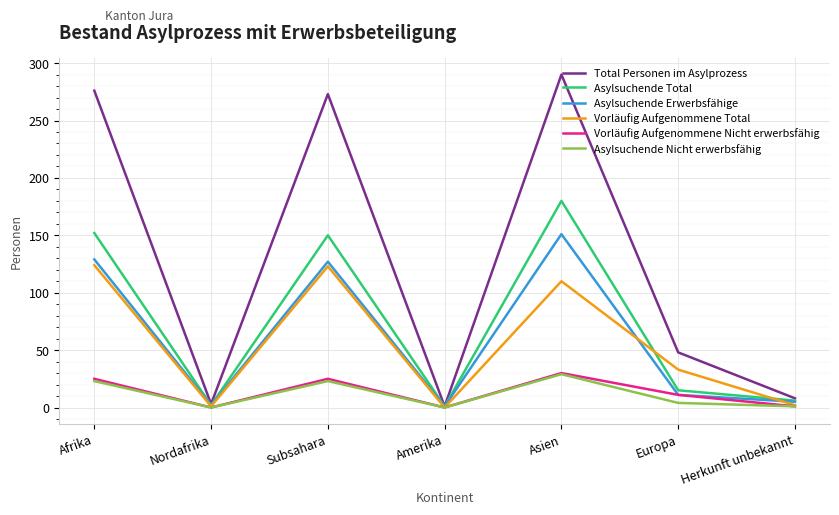

What is the approximate value of Asylsuchende Nicht erwerbsfähig at Afrika?

23